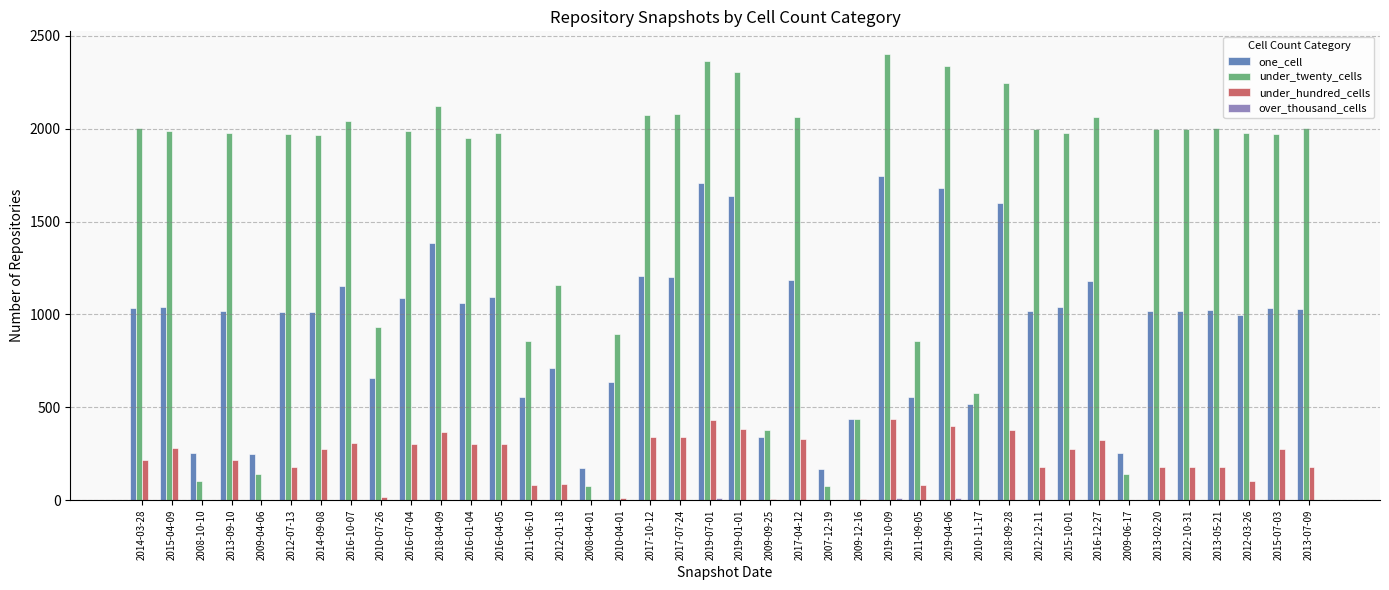

The value of under_twenty_cells at 2012-01-18 is 1759. True or false?

False